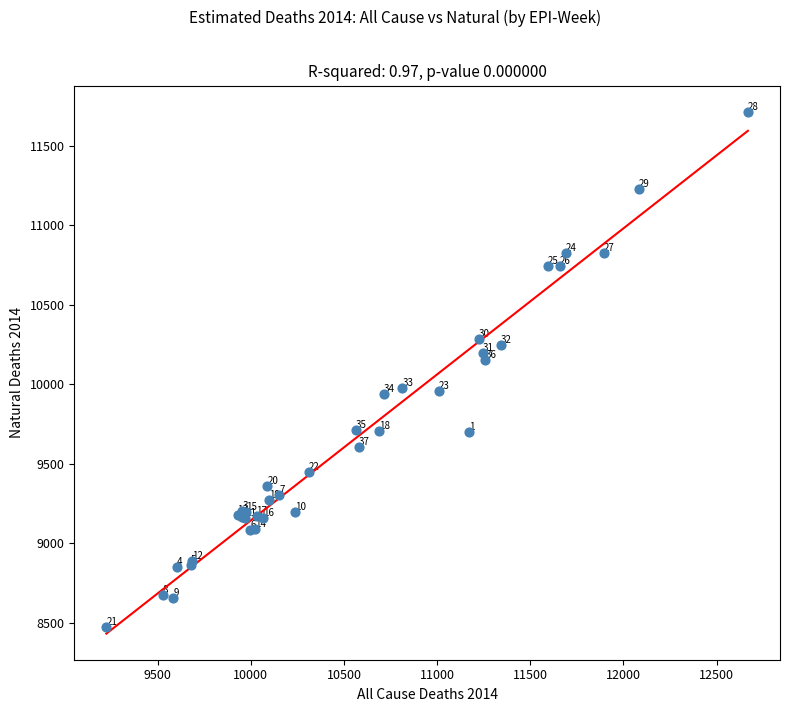

What Y value in the scatter plot is closest to 10094?

10149.6